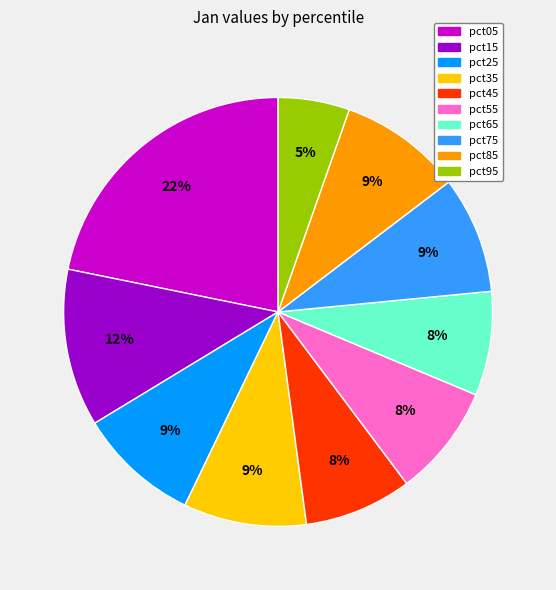

Count the number of slices in the pie.

10